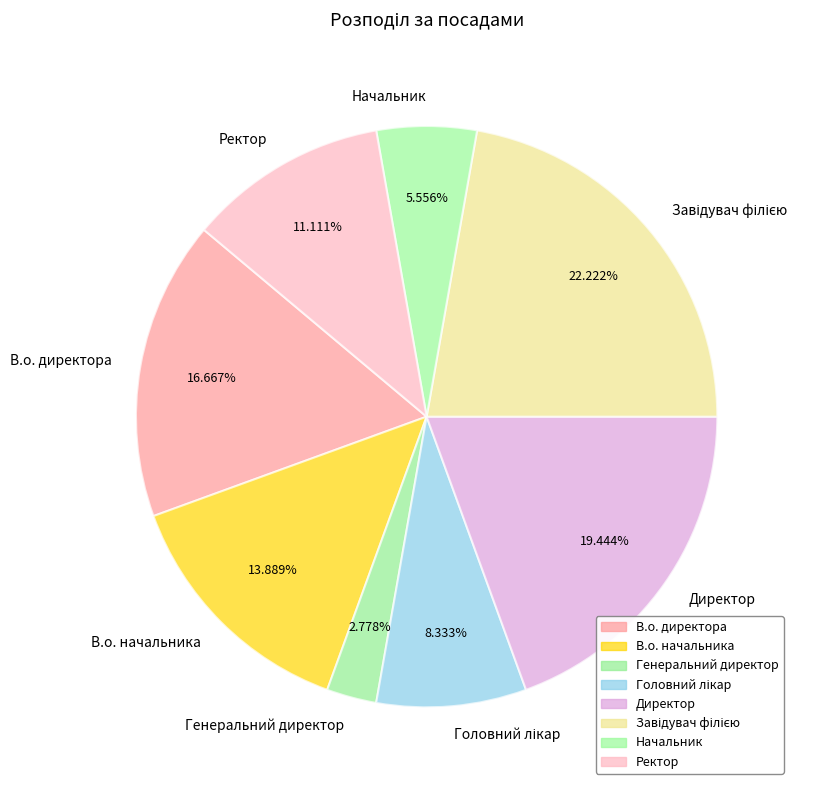

To the nearest percent, what is the difference between the Генеральний директор and Начальник slice percentages?

3%